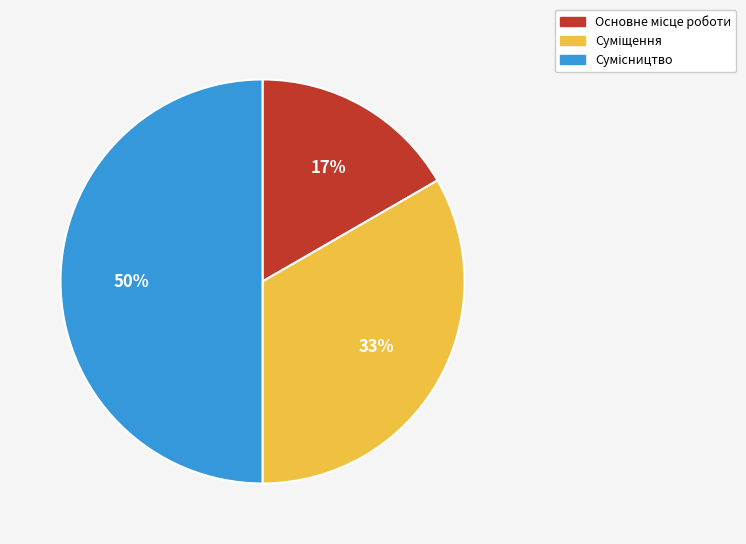

To the nearest percent, what is the difference between the largest and smallest slice percentages?

33%